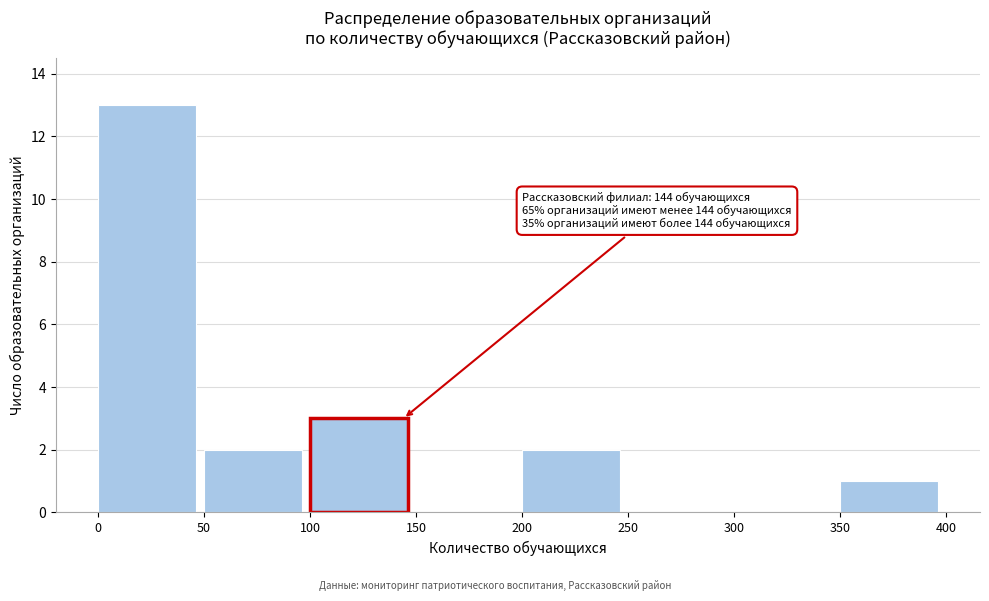

Over which range of the x-axis is the bar tallest?

0 to 50